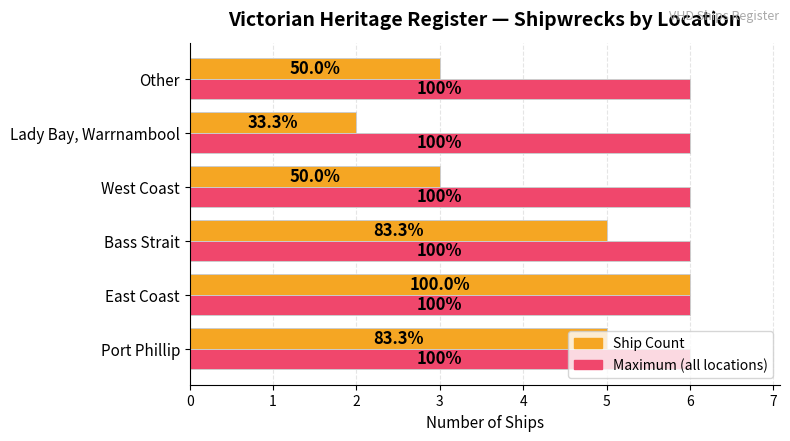

How many categories are shown in the chart?

6